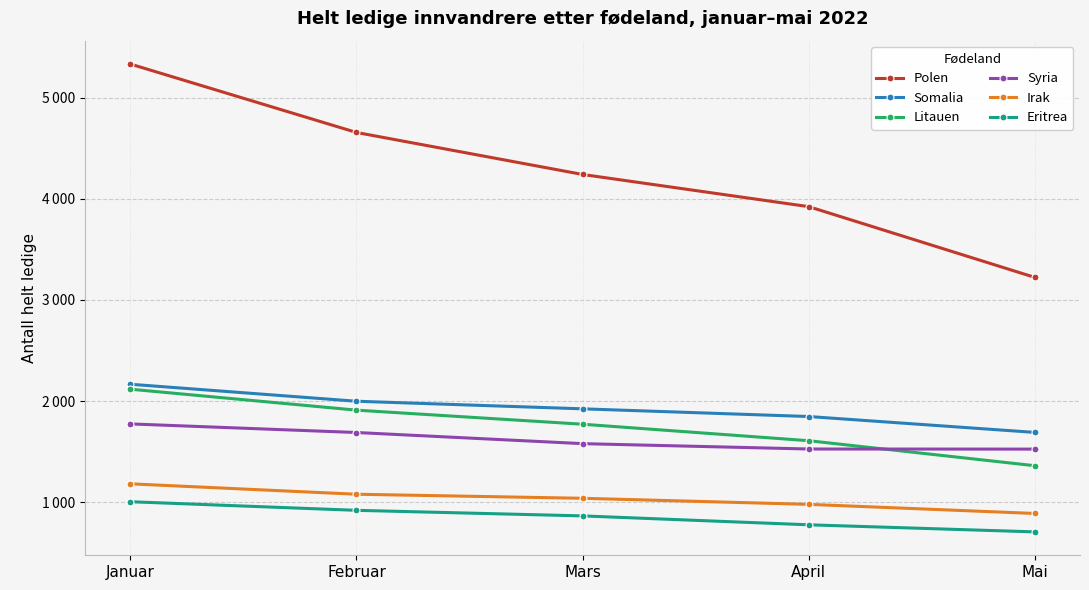

Which label corresponds to the largest value in the chart?

Januar